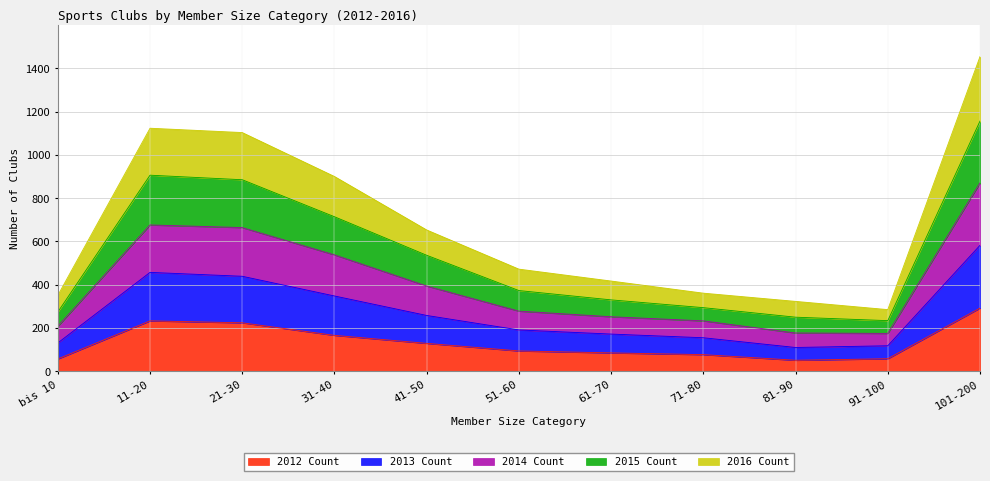

What is the maximum value for 2012 Count?

292